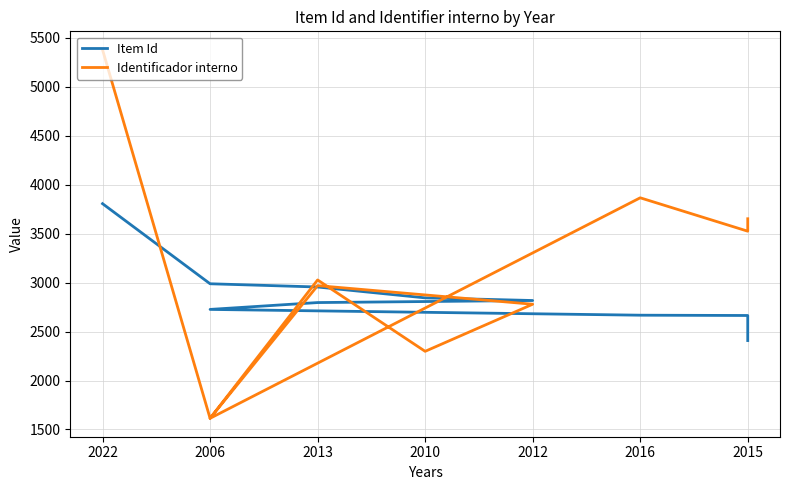

List the series in order of their peak value, highest first.

Identificador interno, Item Id